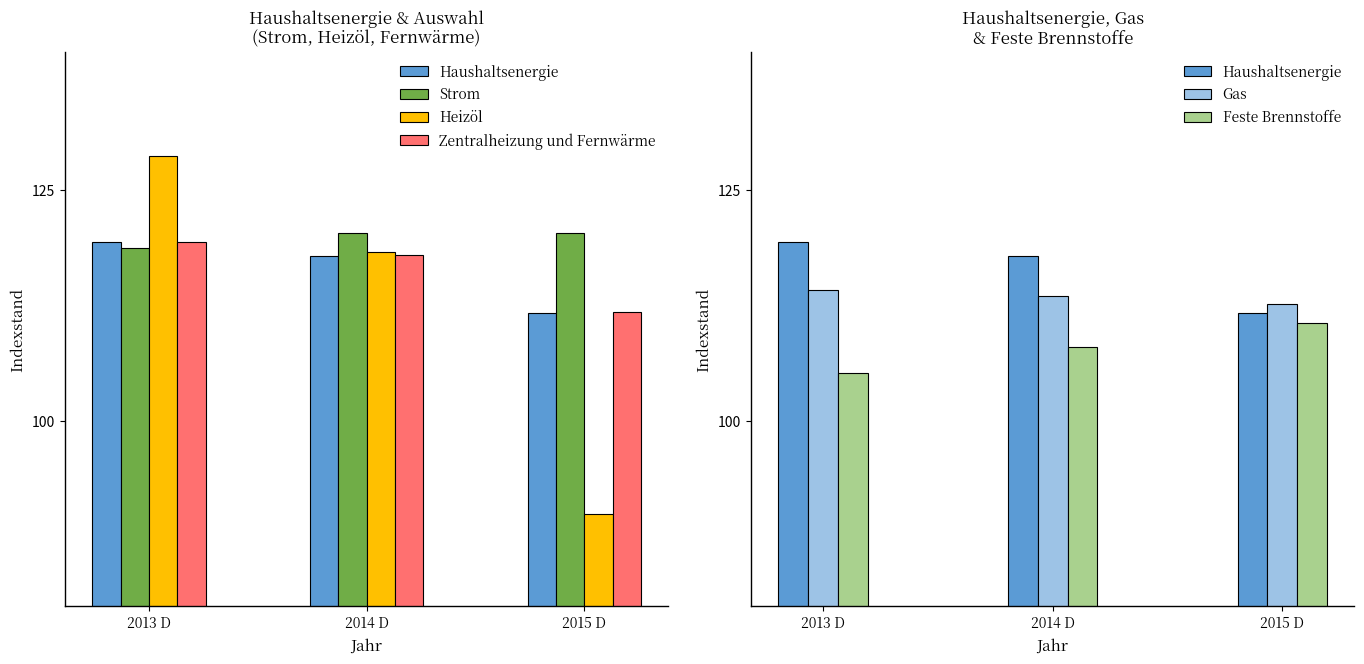

What are all the series names shown in the legend?

Haushaltsenergie, Strom, Heizöl, Zentralheizung und Fernwärme, Gas, Feste Brennstoffe